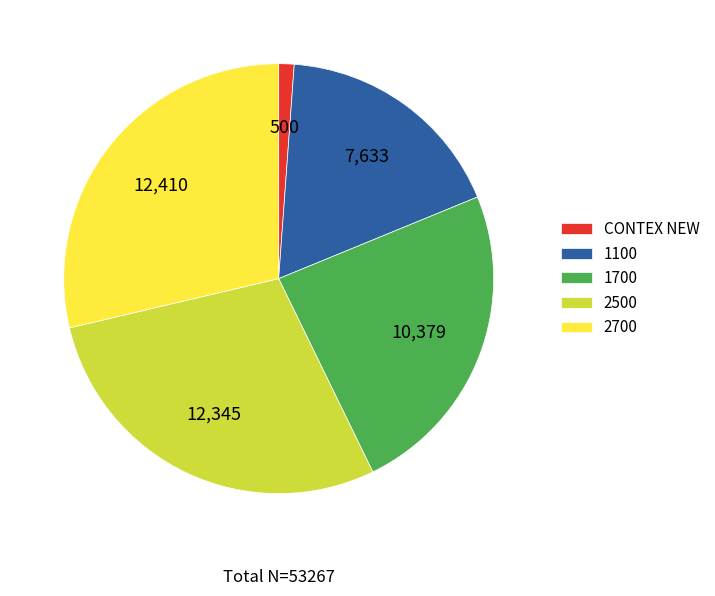

The 2500 slice represents 29% of the pie. True or false?

True